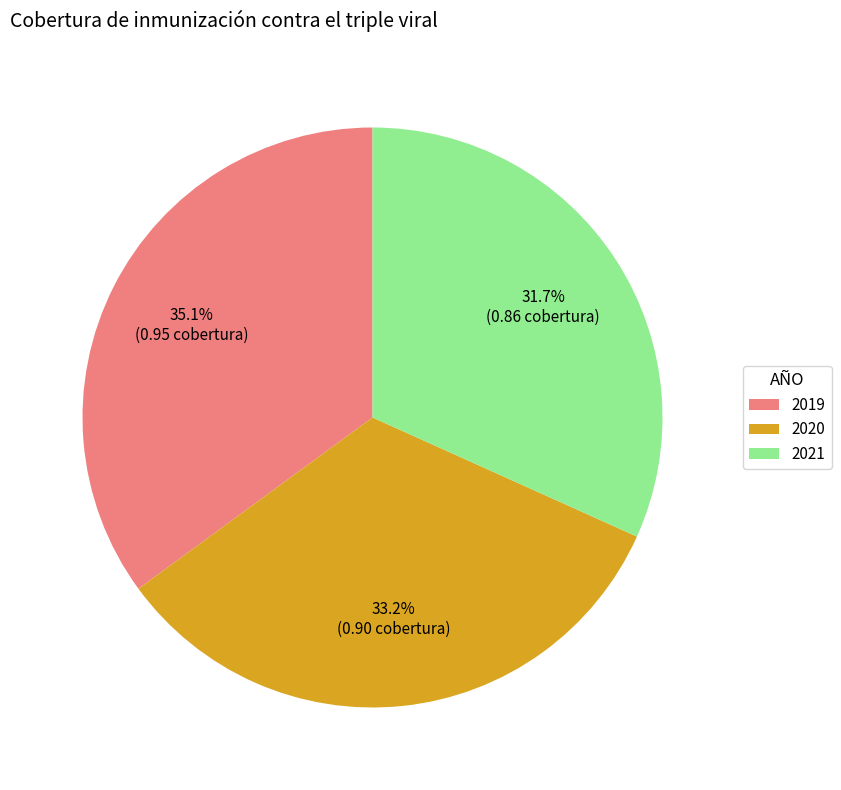

Rank the categories by value from lowest to highest.

2021, 2020, 2019